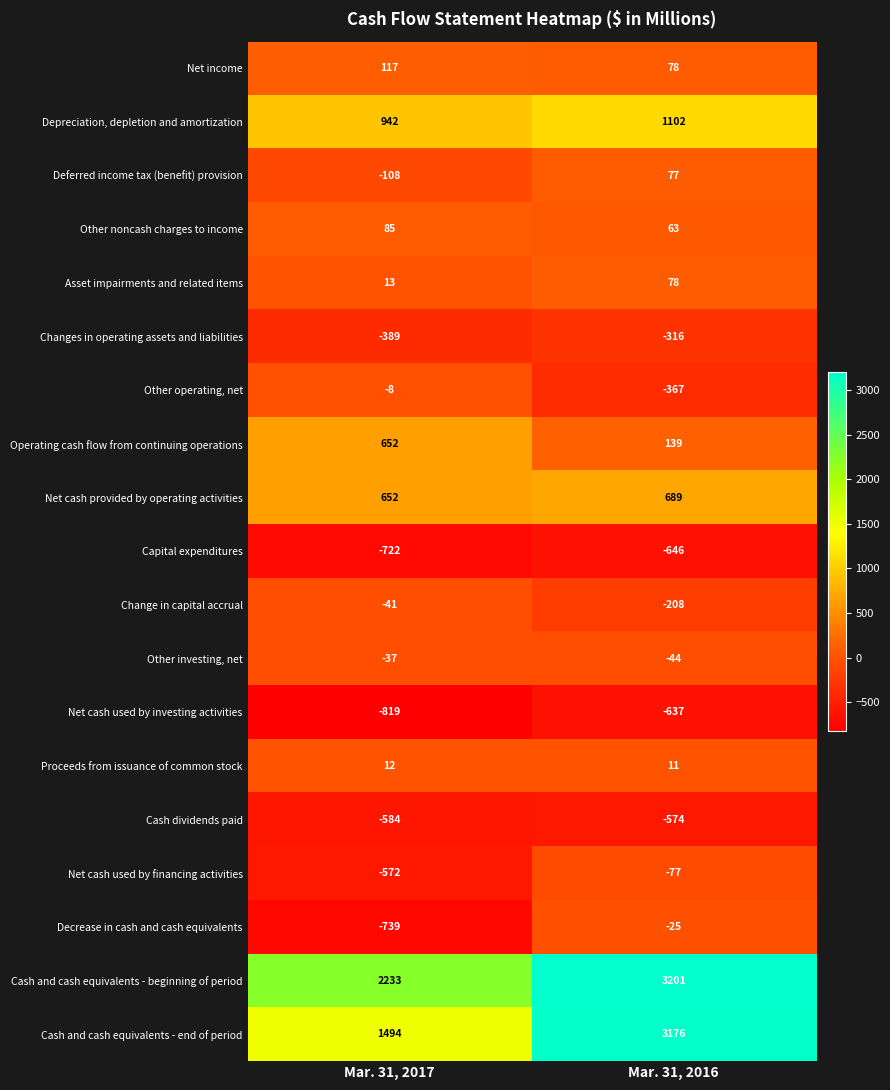

Rank the series by their maximum value, from lowest to highest.

Capital expenditures, Net cash used by investing activities, Cash dividends paid, Changes in operating assets and liabilities, Net cash used by financing activities, Change in capital accrual, Other investing, net, Decrease in cash and cash equivalents, Other operating, net, Proceeds from issuance of common stock, Deferred income tax (benefit) provision, Asset impairments and related items, Other noncash charges to income, Net income, Operating cash flow from continuing operations, Net cash provided by operating activities, Depreciation, depletion and amortization, Cash and cash equivalents - end of period, Cash and cash equivalents - beginning of period